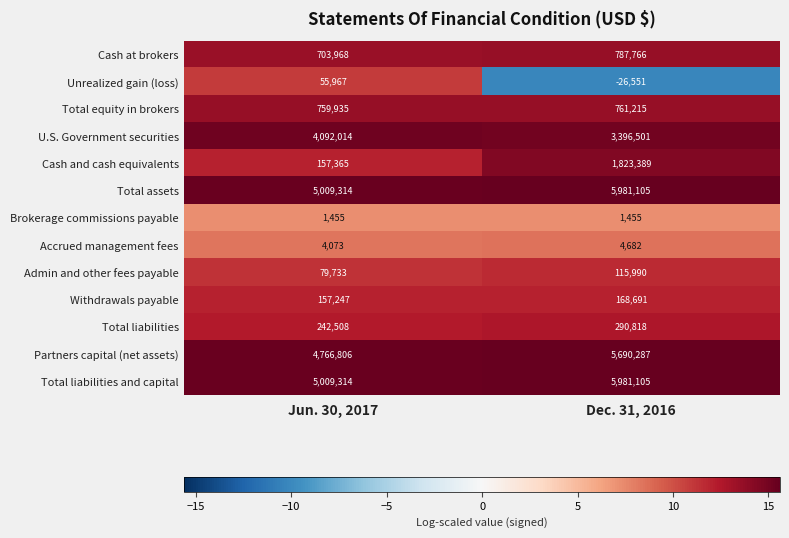

What is the lowest value of the Total liabilities series?

242508